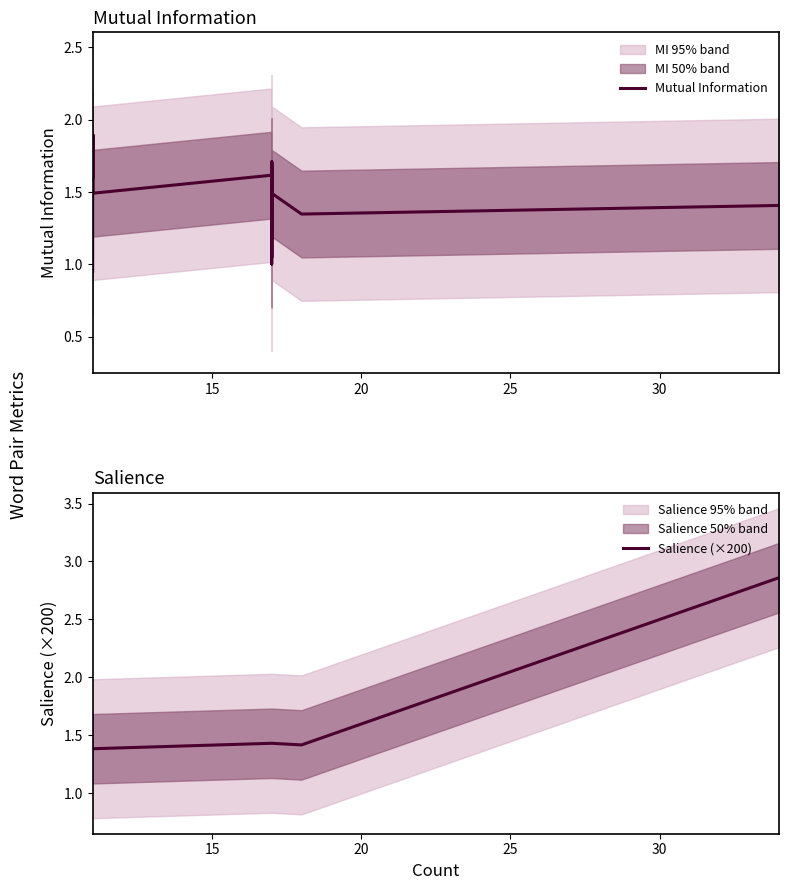

Reading right to left, list all the values displayed in this chart.

Mutual Information: 1.4	1.3	1.5	1.2	1.4	1.5	1.0	1.3	1.4	1.7	1.3	1.2	1.5	1.2	1.0	1.7	1.2	1.4	1.7	1.5	1.7	1.5	1.4	1.6	1.5	1.9	1.9	1.9	1.9	1.6	1.6	1.9	1.5	1.9	1.9	1.9	1.9	1.5	1.1	1.0
Salience (×200): 2.9	1.4	1.4	1.4	1.4	1.4	1.4	1.4	1.4	1.4	1.4	1.4	1.4	1.4	1.4	1.4	1.4	1.4	1.4	1.4	1.4	1.4	1.4	1.4	1.4	1.4	1.4	1.4	1.4	1.4	1.4	1.4	1.4	1.4	1.4	1.4	1.4	1.4	1.4	1.4